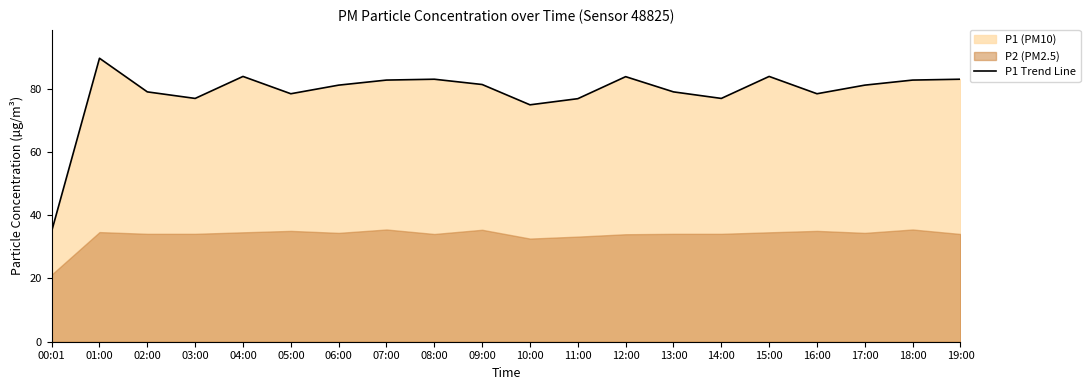

True or false: the data shows 124.3 at 13:00.

False